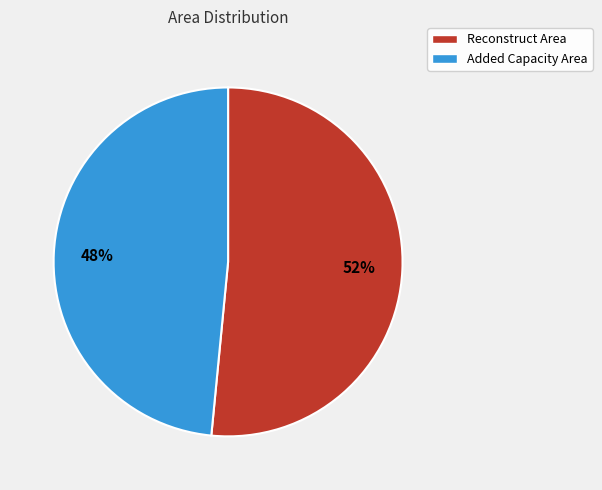

To the nearest percent, what is the average slice percentage?

50%